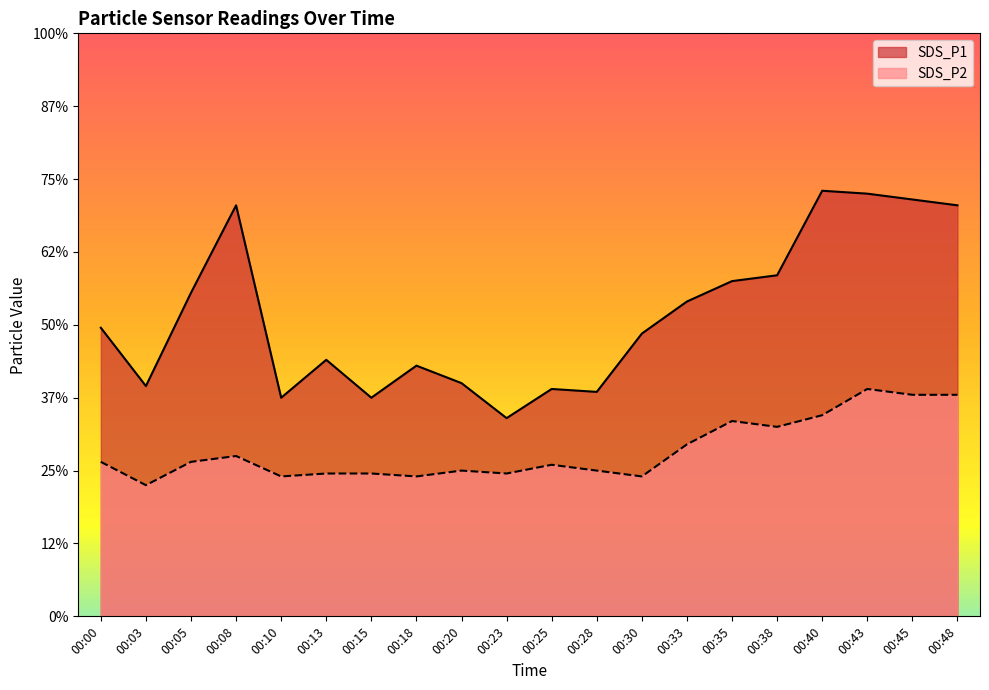

How many series are shown in this chart?

2